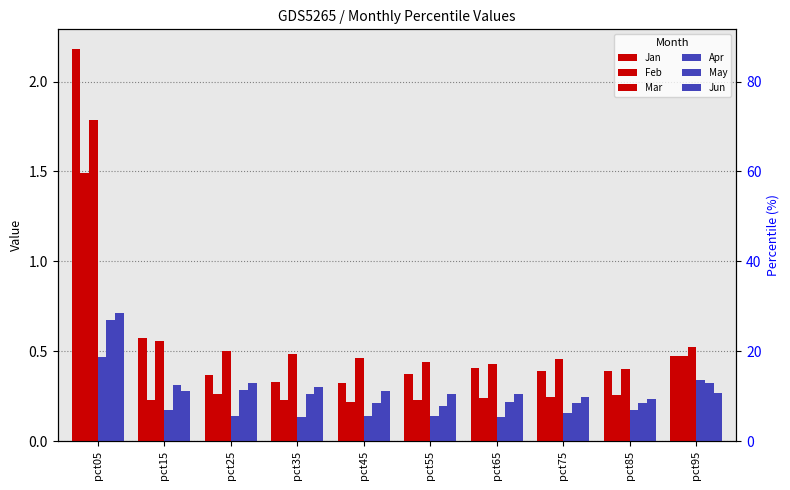

What is the value of the Jan bar at the 3rd from the left?

0.4